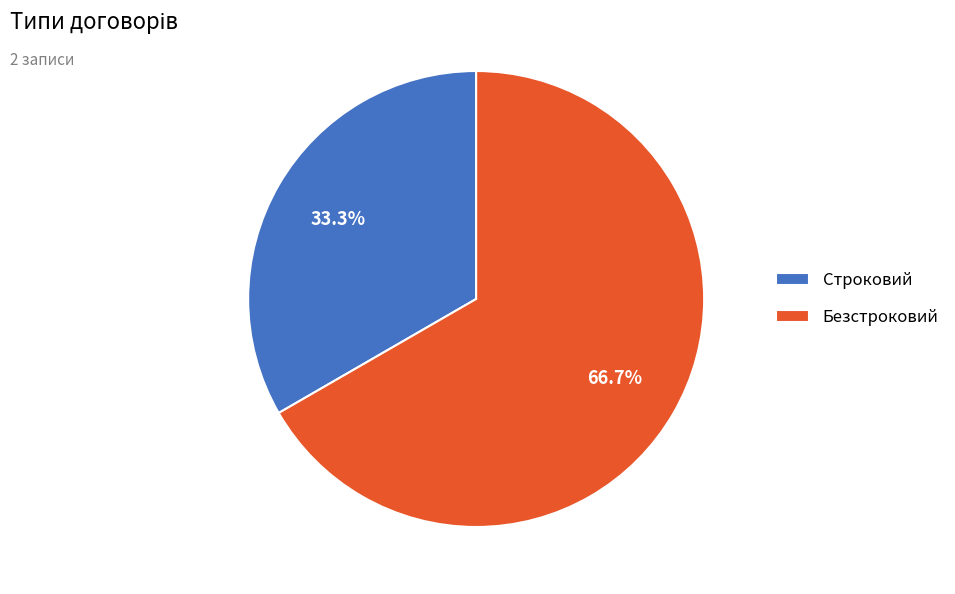

To the nearest percent, what is the difference between the Безстроковий and Строковий slice percentages?

33%